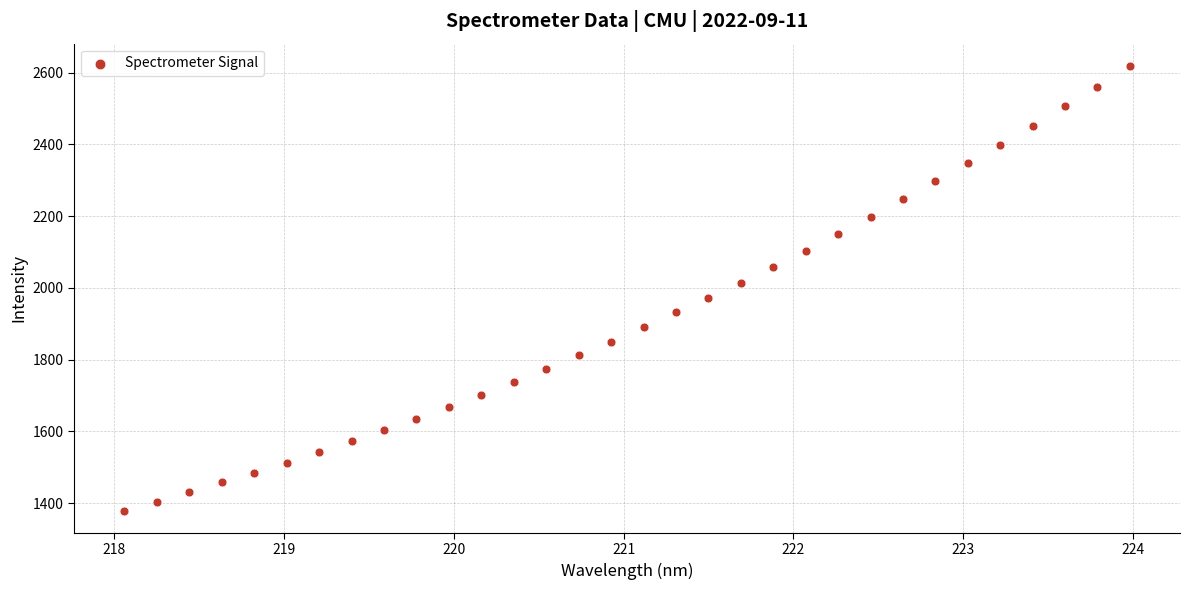

What is the range of X values (max minus min)?

5.9